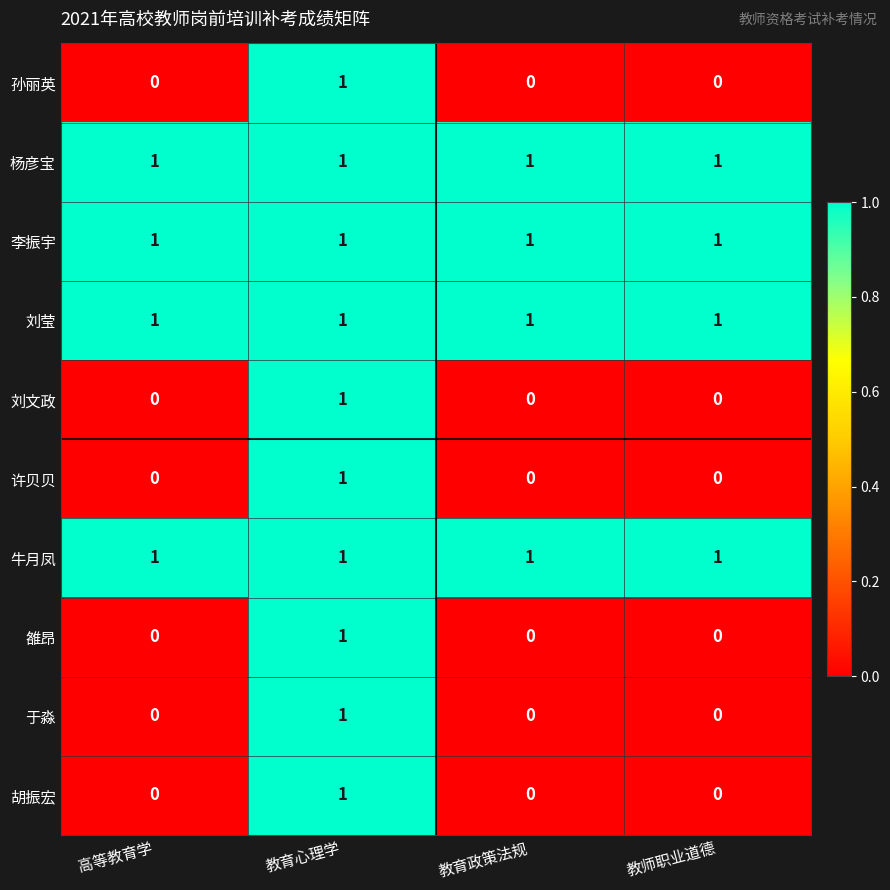

What is the total value across all series at 教育政策法规?

4